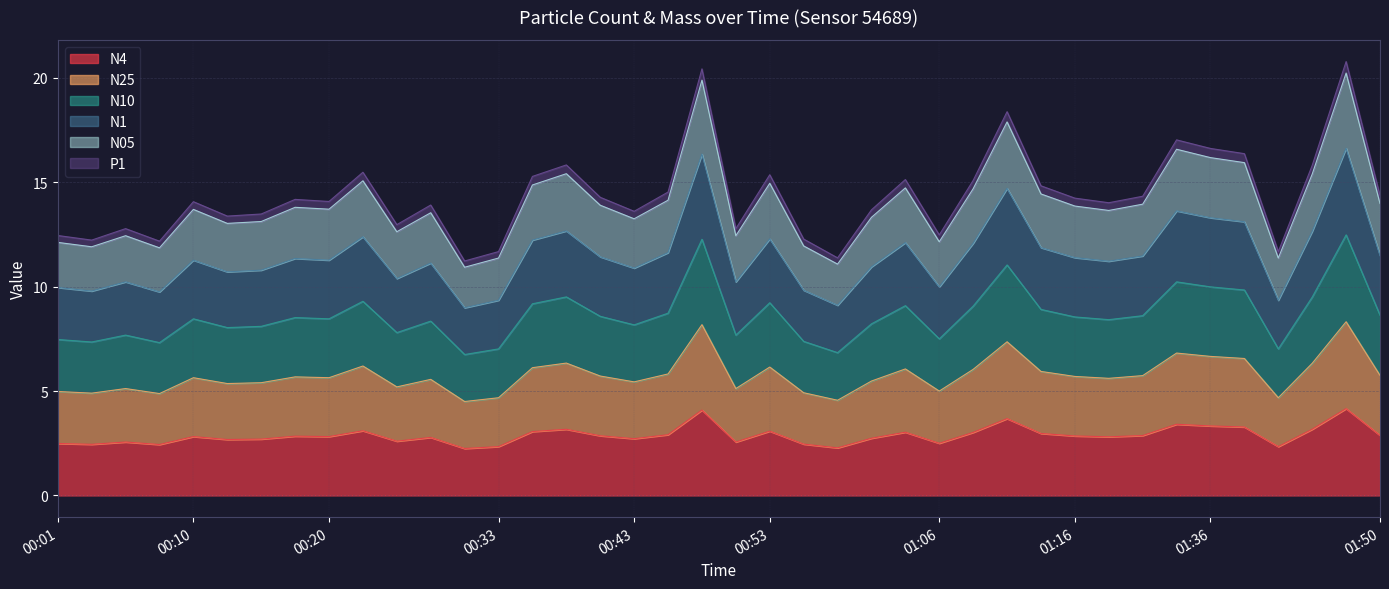

In P1, how many points are lower than both neighbors (excluding endpoints)?

12